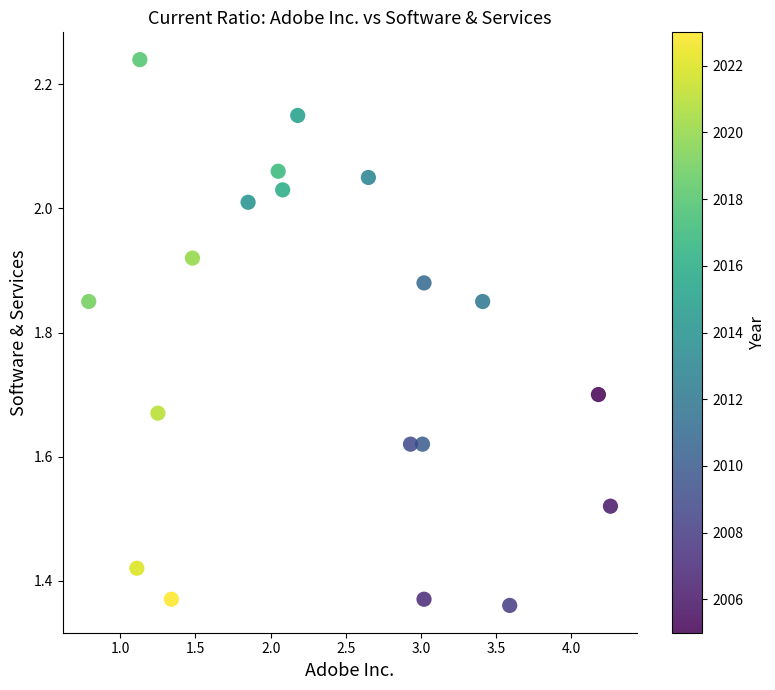

What is the range of Y values (max minus min)?

0.9